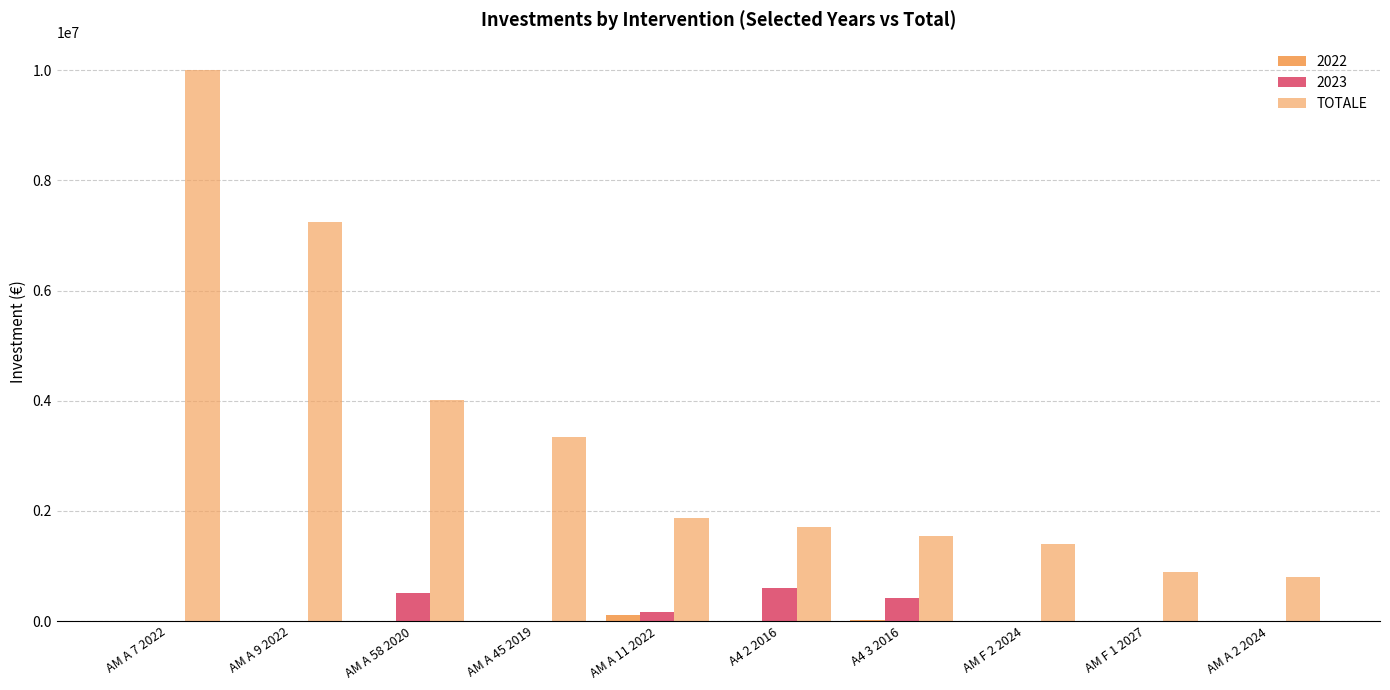

What is the label of the 3rd bar from the left?

AM A 58 2020